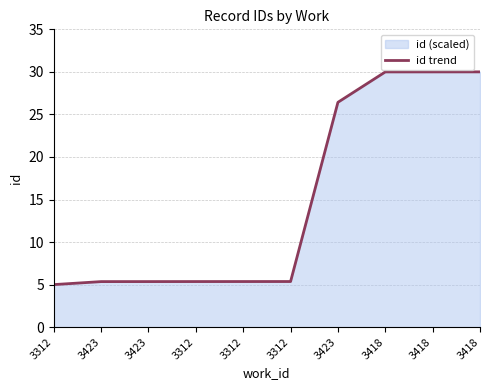

Reading right to left, extract all data points from this chart.

30.0	30.0	30.0	26.4	5.4	5.4	5.4	5.4	5.4	5.0